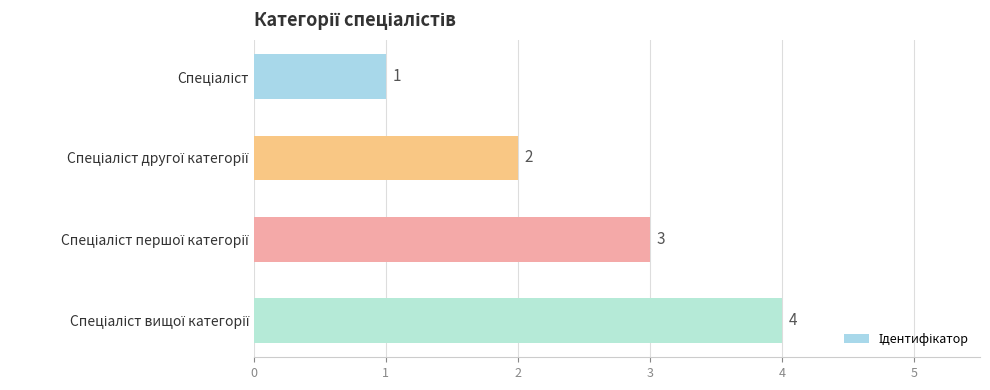

Count the values in the range 2 to 4.

3